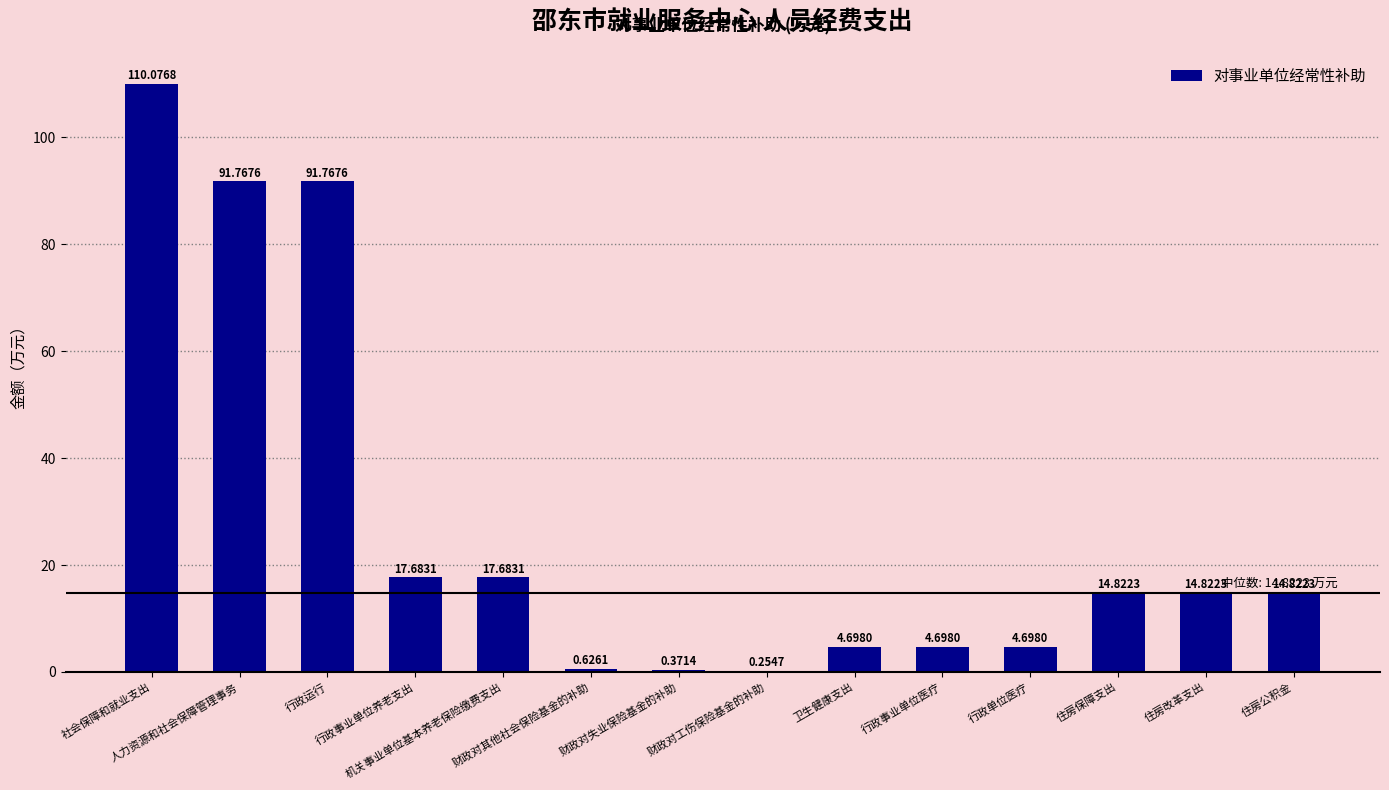

Count the number of data series in this chart.

1